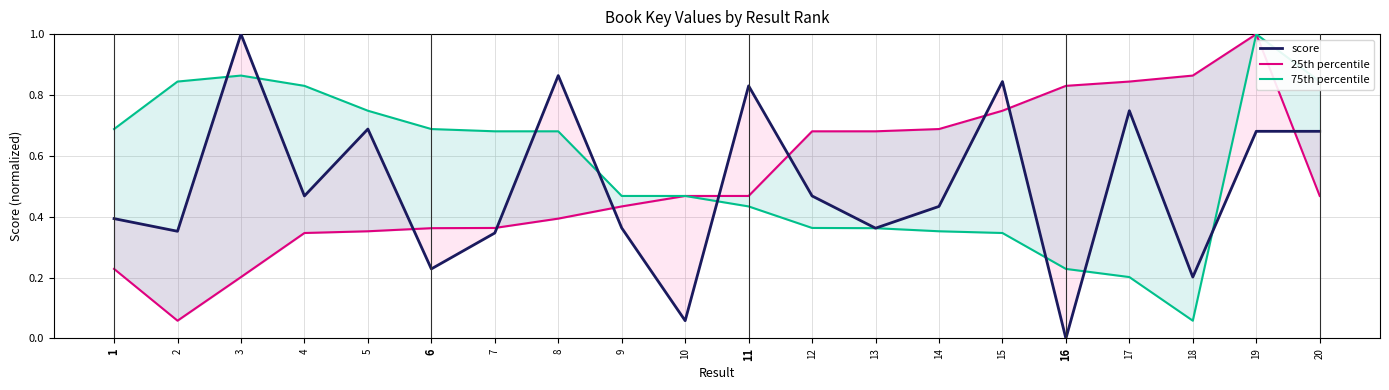

What is the difference between the second highest and minimum values in the 25th percentile series?

0.8